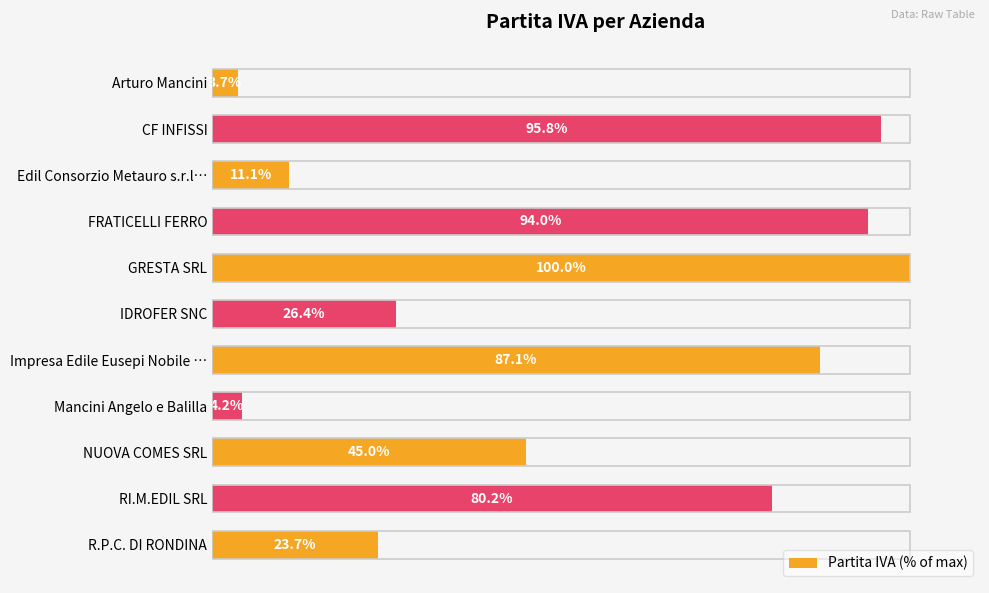

Which has a higher value, RI.M.EDIL SRL or NUOVA COMES SRL?

RI.M.EDIL SRL